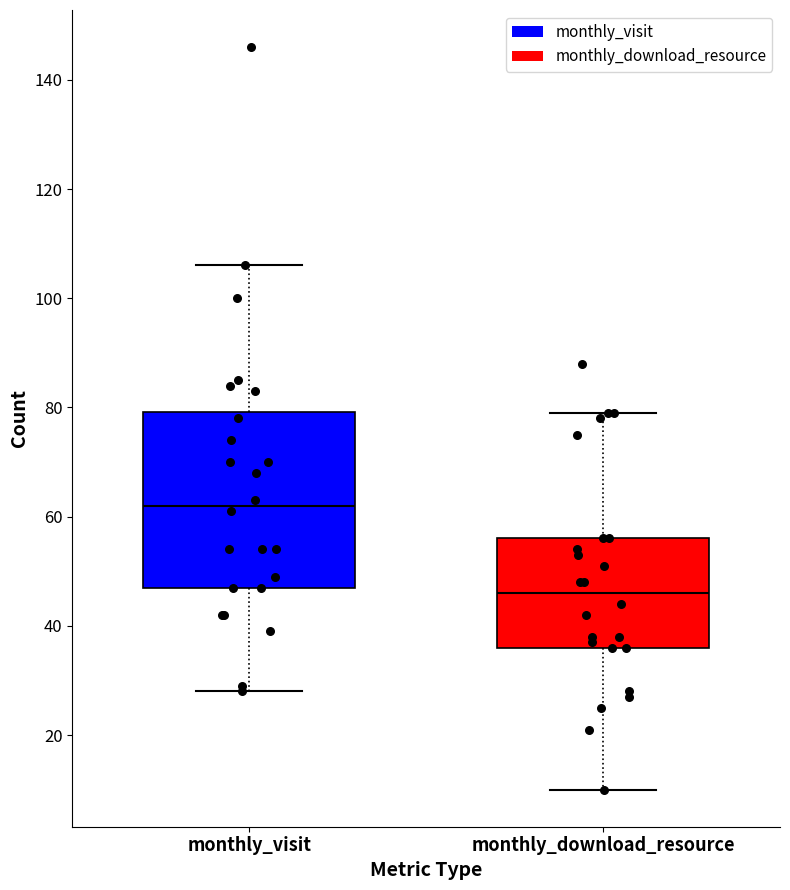

Reading left to right, transcribe this box plot: for each box, give where its median line is, the range the box spans, and where its two whiskers end, as read against the y-axis. The values are not printed on the chart, so give them approximately, as read against the axis.

monthly_visit: median 62, box 48 to 80, whiskers 28 to 106
monthly_download_resource: median 46, box 36 to 56, whiskers 10 to 80